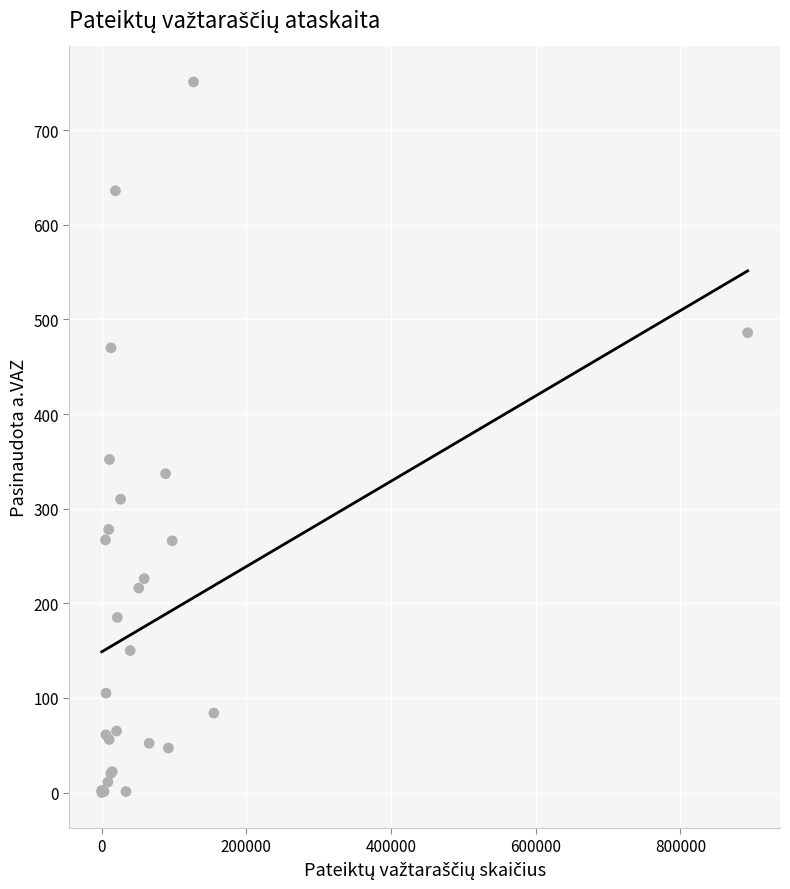

What Y value in the scatter plot is closest to 375?

352